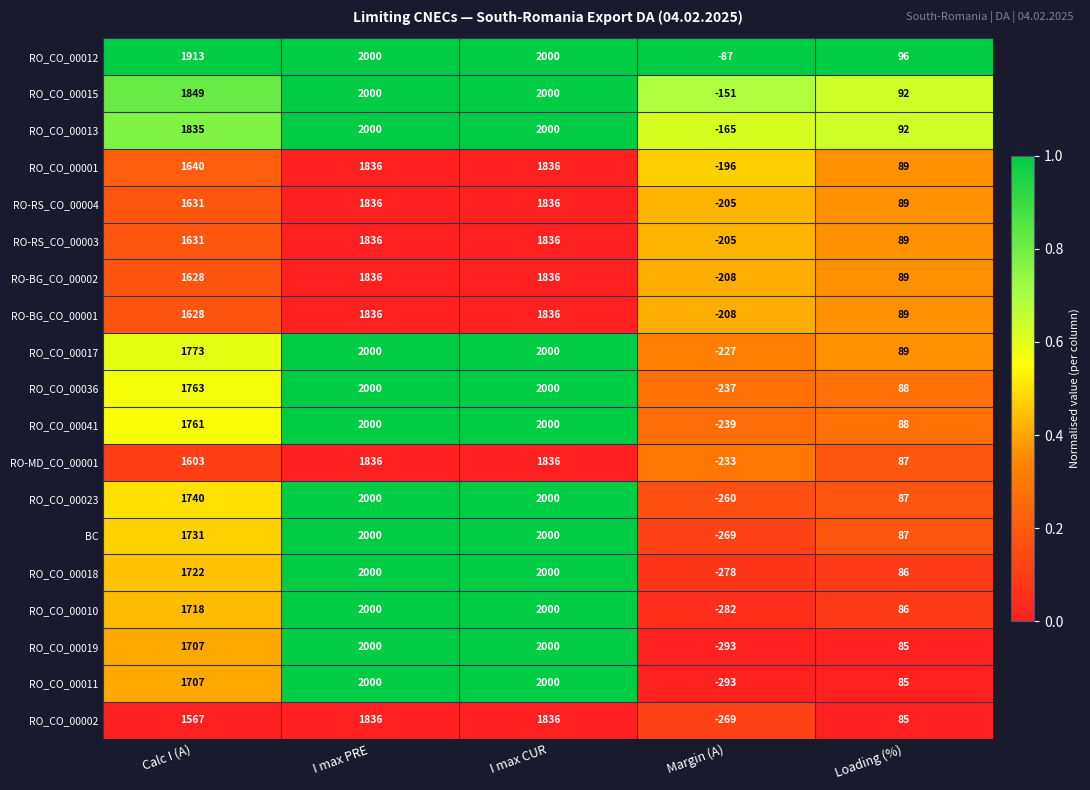

The RO_CO_00036 series shows 88 at Loading (%). True or false?

True